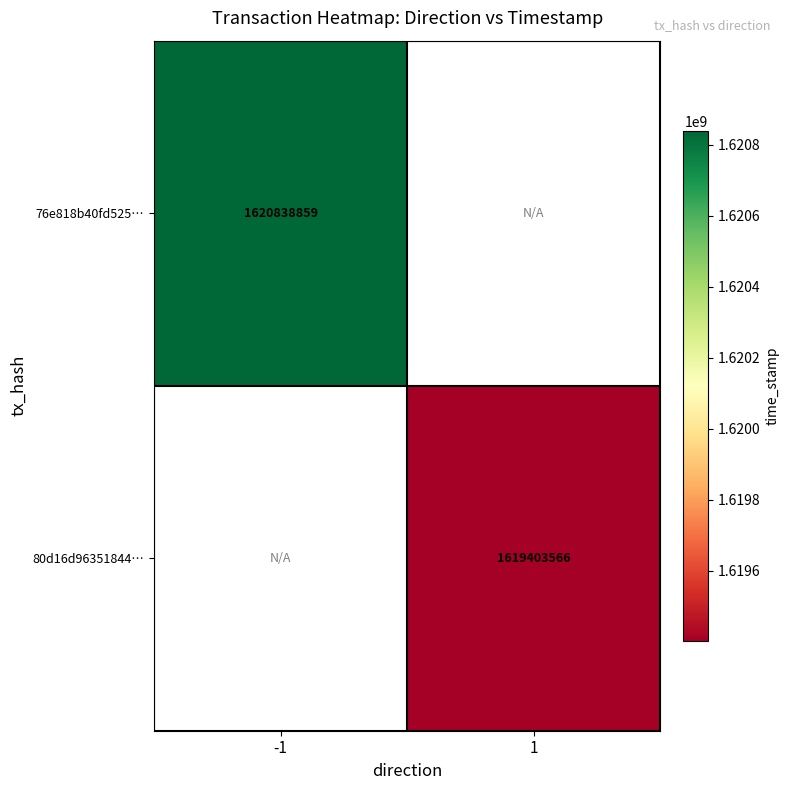

Is it true that 76e818b40fd525… equals 2280956243 at -1?

False